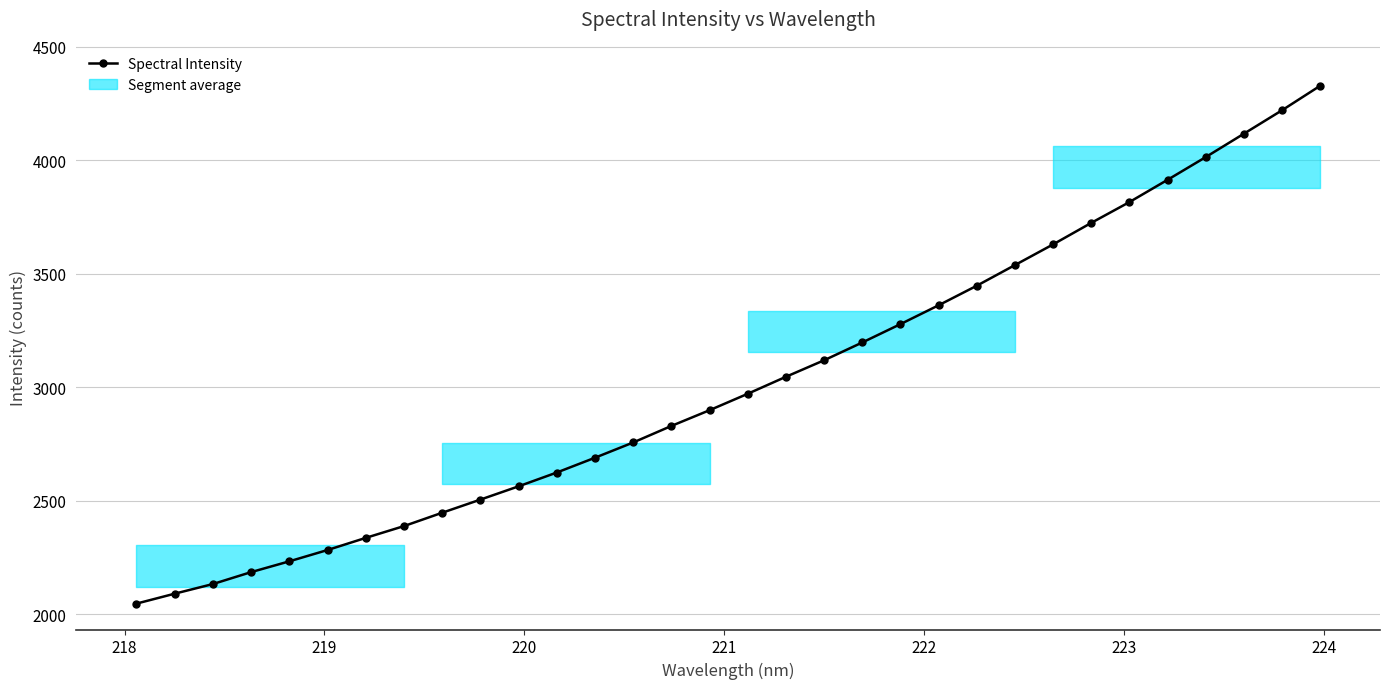

What is the difference between the maximum and minimum values?

2279.6